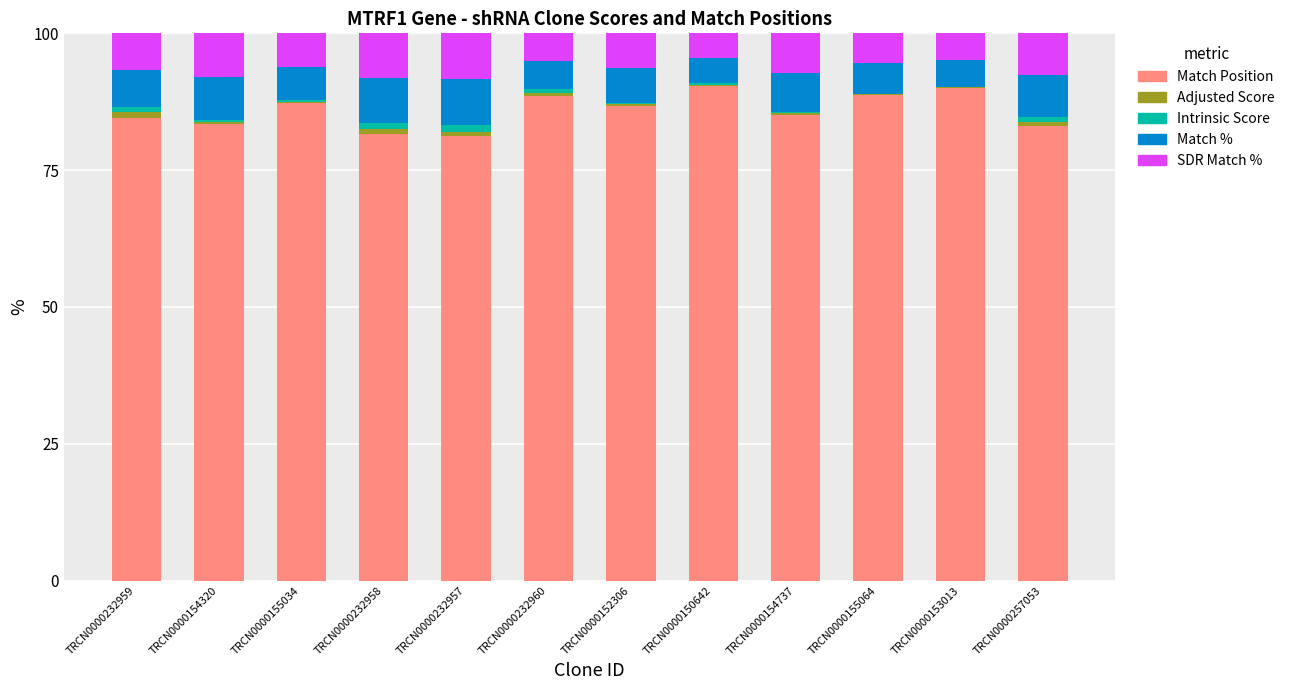

Are the bars grouped side by side (vs. stacked)?

No